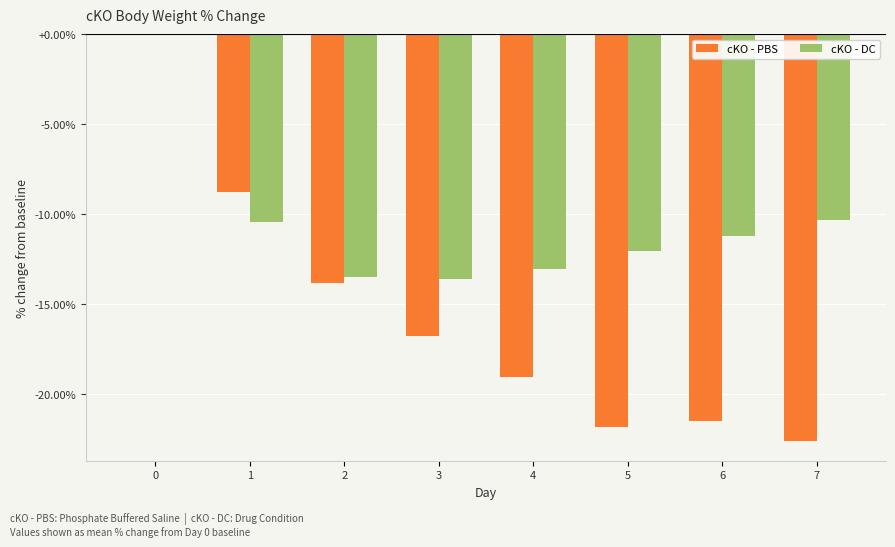

Is the value of cKO - PBS at 5 greater than the value of cKO - DC at 6?

No